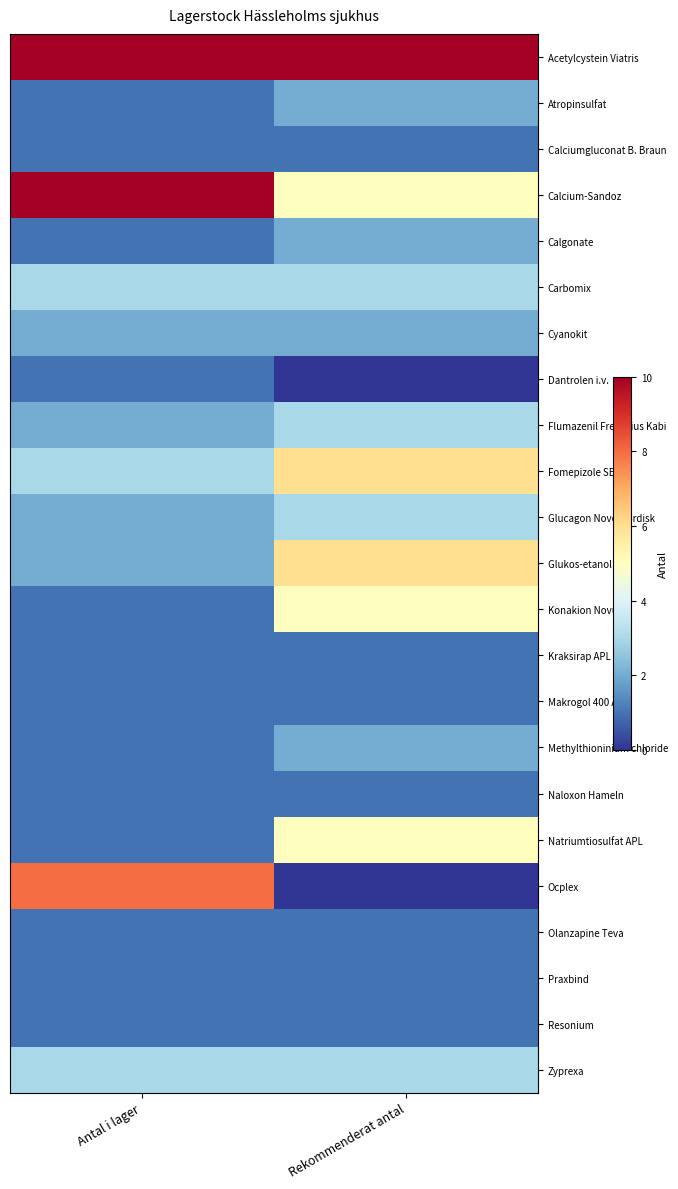

Reading right to left, list all the values displayed in this chart.

Acetylcystein Viatris: Rekommenderat antal=40	Antal i lager=10
Atropinsulfat: Rekommenderat antal=2	Antal i lager=1
Calciumgluconat B. Braun: Rekommenderat antal=1	Antal i lager=1
Calcium-Sandoz: Rekommenderat antal=5	Antal i lager=10
Calgonate: Rekommenderat antal=2	Antal i lager=1
Carbomix: Rekommenderat antal=3	Antal i lager=3
Cyanokit: Rekommenderat antal=2	Antal i lager=2
Dantrolen i.v.: Rekommenderat antal=0	Antal i lager=1
Flumazenil Fresenius Kabi: Rekommenderat antal=3	Antal i lager=2
Fomepizole SERB: Rekommenderat antal=6	Antal i lager=3
Glucagon Novo Nordisk: Rekommenderat antal=3	Antal i lager=2
Glukos-etanol APL: Rekommenderat antal=6	Antal i lager=2
Konakion Novum: Rekommenderat antal=5	Antal i lager=1
Kraksirap APL: Rekommenderat antal=1	Antal i lager=1
Makrogol 400 APL: Rekommenderat antal=1	Antal i lager=1
Methylthioninium chloride: Rekommenderat antal=2	Antal i lager=1
Naloxon Hameln: Rekommenderat antal=1	Antal i lager=1
Natriumtiosulfat APL: Rekommenderat antal=5	Antal i lager=1
Ocplex: Rekommenderat antal=0	Antal i lager=8
Olanzapine Teva: Rekommenderat antal=1	Antal i lager=1
Praxbind: Rekommenderat antal=1	Antal i lager=1
Resonium: Rekommenderat antal=1	Antal i lager=1
Zyprexa: Rekommenderat antal=3	Antal i lager=3